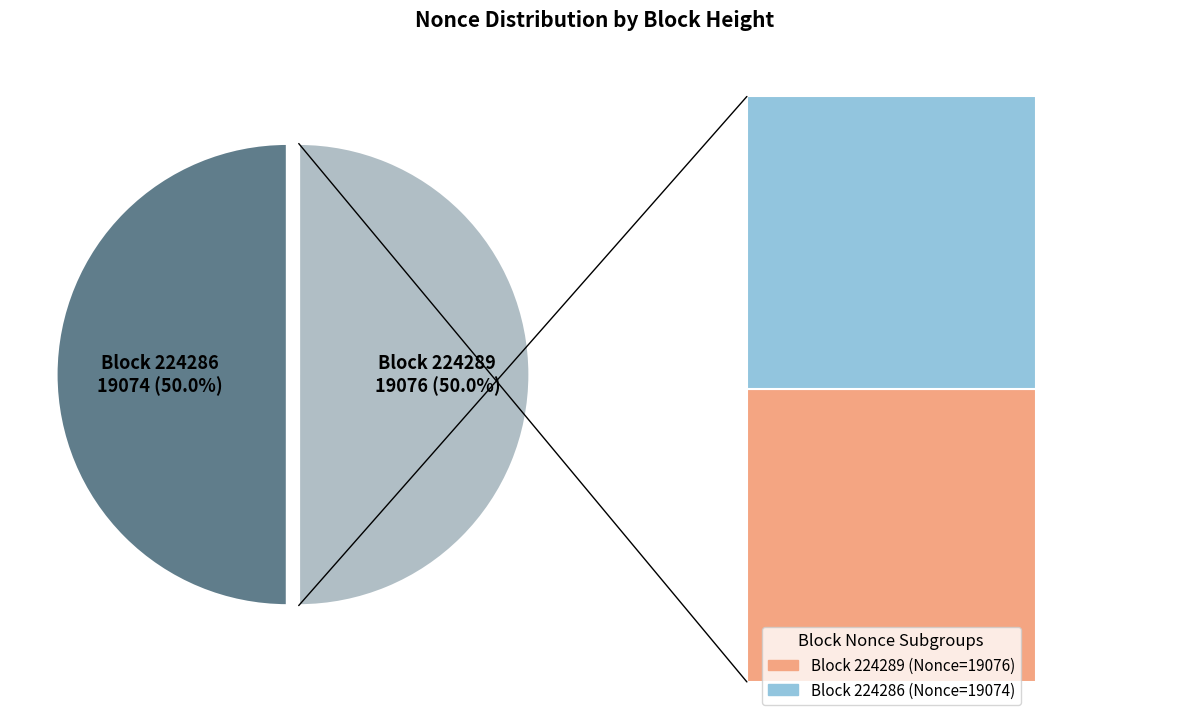

What is the smallest slice in the pie chart?

224286